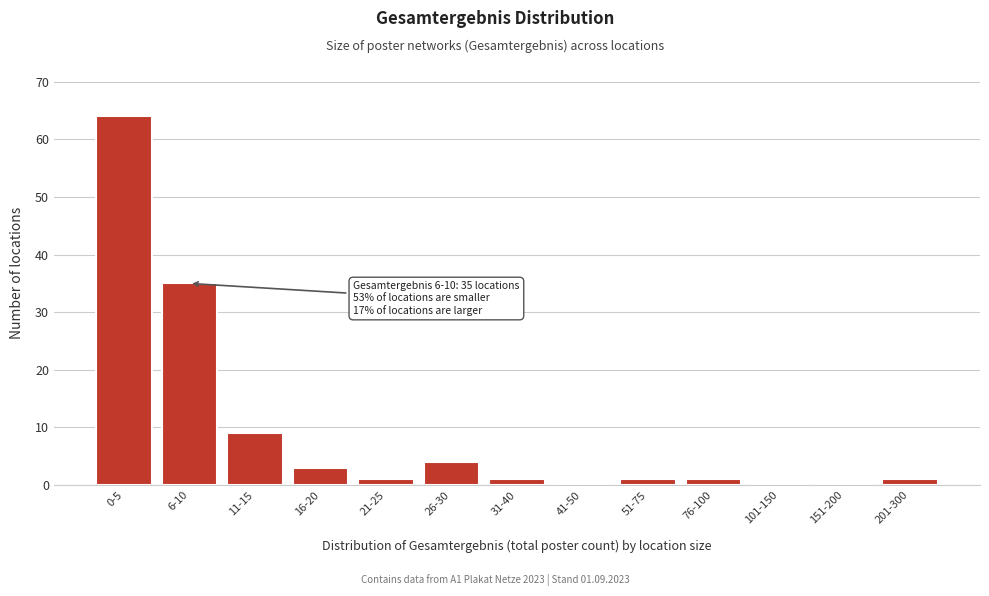

Reading left to right, list all the values displayed in this chart.

0-5=64	6-10=35	11-15=9	16-20=3	21-25=1	26-30=4	31-40=1	41-50=0	51-75=1	76-100=1	101-150=0	151-200=0	201-300=1